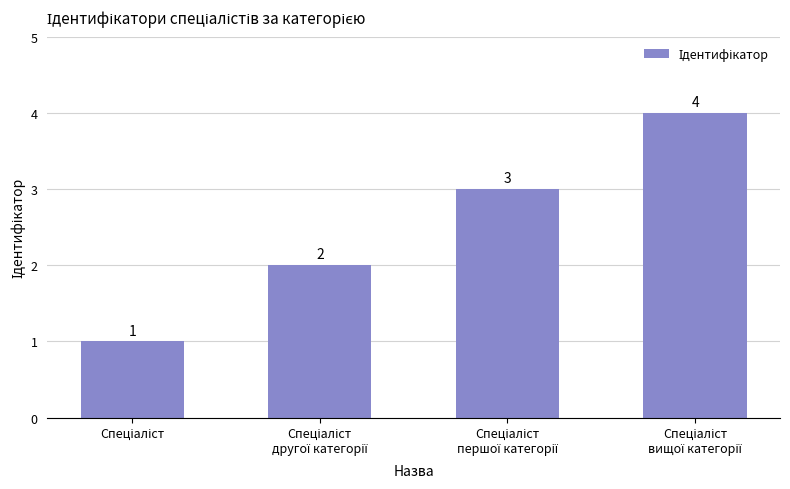

What is the value of the 2nd bar from the left?

2